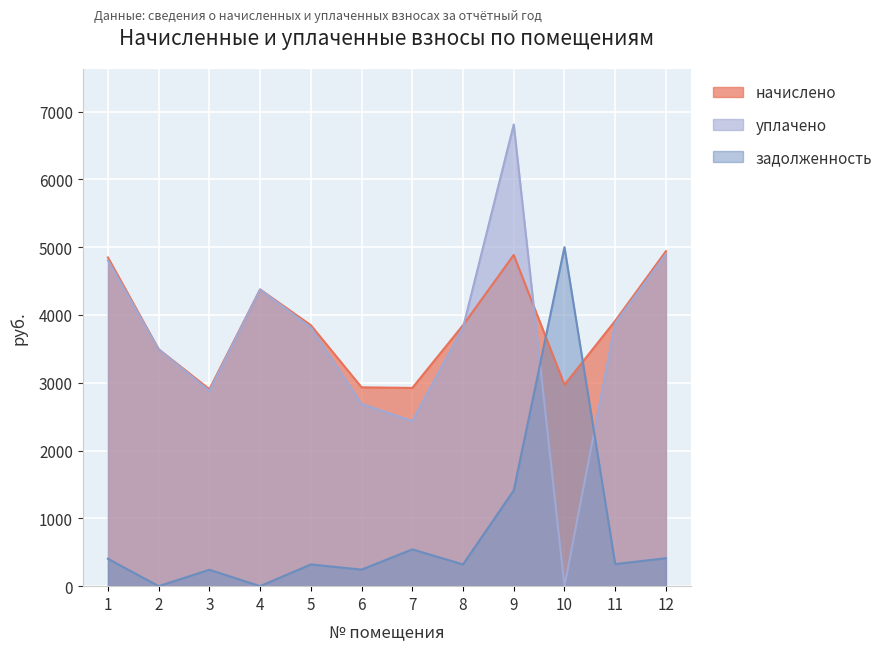

How many intersections are there between задолженность and начислено?

2